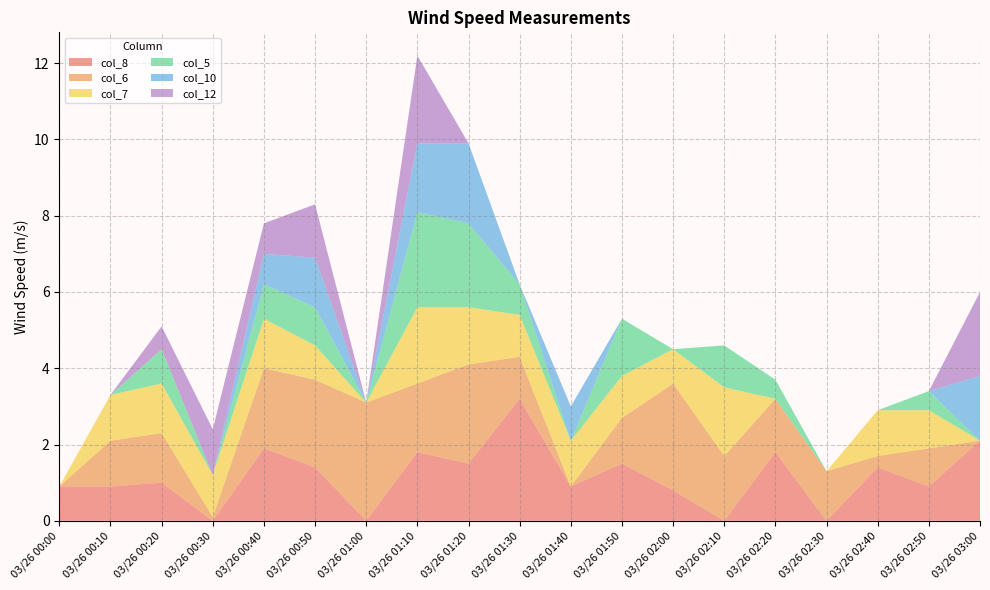

Reading left to right, transcribe all the data shown in this chart.

col_8: 03/26 00:00=0.9	03/26 00:10=0.9	03/26 00:20=1.0	03/26 00:30=999.0	03/26 00:40=1.9	03/26 00:50=1.4	03/26 01:00=999.0	03/26 01:10=1.8	03/26 01:20=1.5	03/26 01:30=3.2	03/26 01:40=0.9	03/26 01:50=1.5	03/26 02:00=0.8	03/26 02:10=999.0	03/26 02:20=1.8	03/26 02:30=999.0	03/26 02:40=1.4	03/26 02:50=0.9	03/26 03:00=2.1
col_6: 03/26 00:00=999.0	03/26 00:10=1.2	03/26 00:20=1.3	03/26 00:30=0.1	03/26 00:40=2.1	03/26 00:50=2.3	03/26 01:00=3.1	03/26 01:10=1.8	03/26 01:20=2.6	03/26 01:30=1.1	03/26 01:40=999.0	03/26 01:50=1.2	03/26 02:00=2.8	03/26 02:10=1.7	03/26 02:20=1.4	03/26 02:30=1.3	03/26 02:40=0.3	03/26 02:50=1.0	03/26 03:00=999.0
col_7: 03/26 00:00=999.0	03/26 00:10=1.2	03/26 00:20=1.3	03/26 00:30=1.1	03/26 00:40=1.3	03/26 00:50=0.9	03/26 01:00=999.0	03/26 01:10=2.0	03/26 01:20=1.5	03/26 01:30=1.1	03/26 01:40=1.2	03/26 01:50=1.1	03/26 02:00=0.9	03/26 02:10=1.8	03/26 02:20=999.0	03/26 02:30=999.0	03/26 02:40=1.2	03/26 02:50=1.0	03/26 03:00=999.0
col_5: 03/26 00:00=999.0	03/26 00:10=999.0	03/26 00:20=0.9	03/26 00:30=999.0	03/26 00:40=0.9	03/26 00:50=1.0	03/26 01:00=999.0	03/26 01:10=2.5	03/26 01:20=2.2	03/26 01:30=0.8	03/26 01:40=999.0	03/26 01:50=1.5	03/26 02:00=999.0	03/26 02:10=1.1	03/26 02:20=0.5	03/26 02:30=999.0	03/26 02:40=999.0	03/26 02:50=0.5	03/26 03:00=999.0
col_10: 03/26 00:00=999.0	03/26 00:10=999.0	03/26 00:20=999.0	03/26 00:30=999.0	03/26 00:40=0.8	03/26 00:50=1.3	03/26 01:00=999.0	03/26 01:10=1.8	03/26 01:20=2.1	03/26 01:30=999.0	03/26 01:40=0.9	03/26 01:50=999.0	03/26 02:00=999.0	03/26 02:10=999.0	03/26 02:20=999.0	03/26 02:30=999.0	03/26 02:40=999.0	03/26 02:50=999.0	03/26 03:00=1.7
col_12: 03/26 00:00=999.0	03/26 00:10=999.0	03/26 00:20=0.6	03/26 00:30=1.2	03/26 00:40=0.8	03/26 00:50=1.4	03/26 01:00=999.0	03/26 01:10=2.3	03/26 01:20=999.0	03/26 01:30=999.0	03/26 01:40=999.0	03/26 01:50=999.0	03/26 02:00=999.0	03/26 02:10=999.0	03/26 02:20=999.0	03/26 02:30=999.0	03/26 02:40=999.0	03/26 02:50=999.0	03/26 03:00=2.2